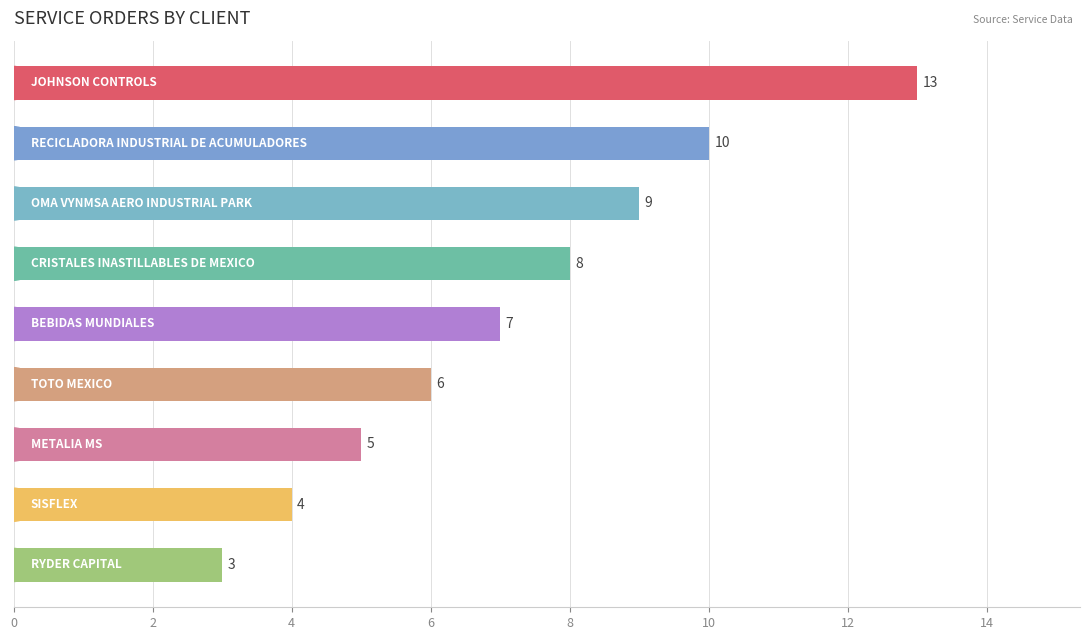

How many values are between 5 and 9?

5